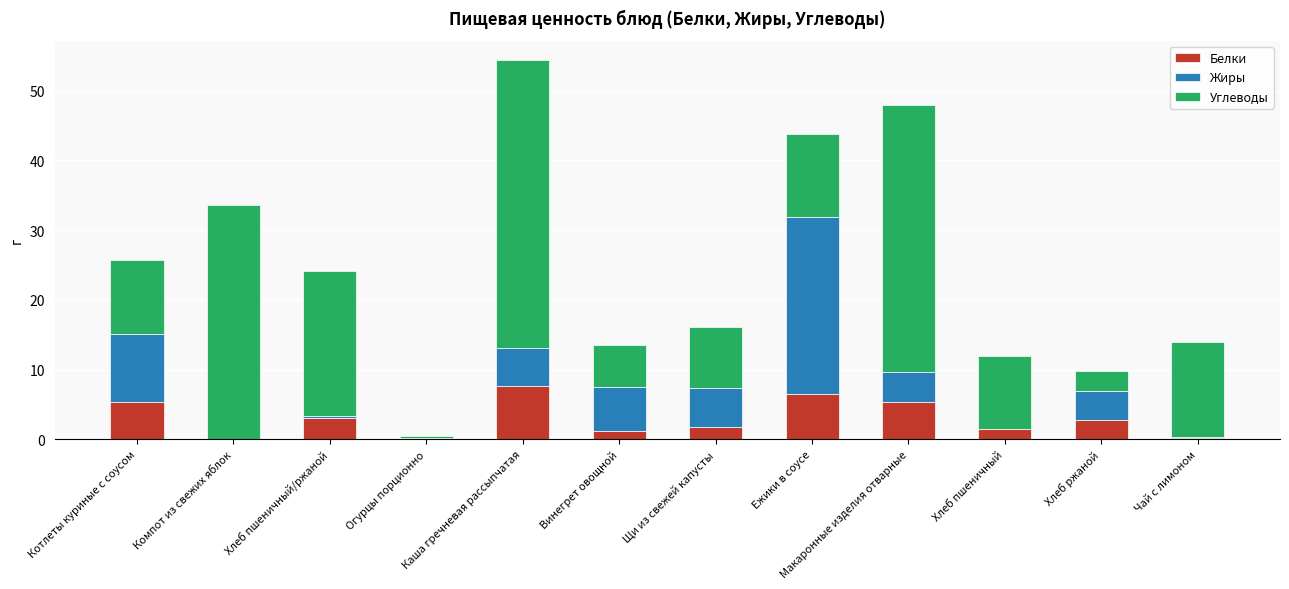

At which category is the sum across all series the highest?

Каша гречневая рассыпчатая